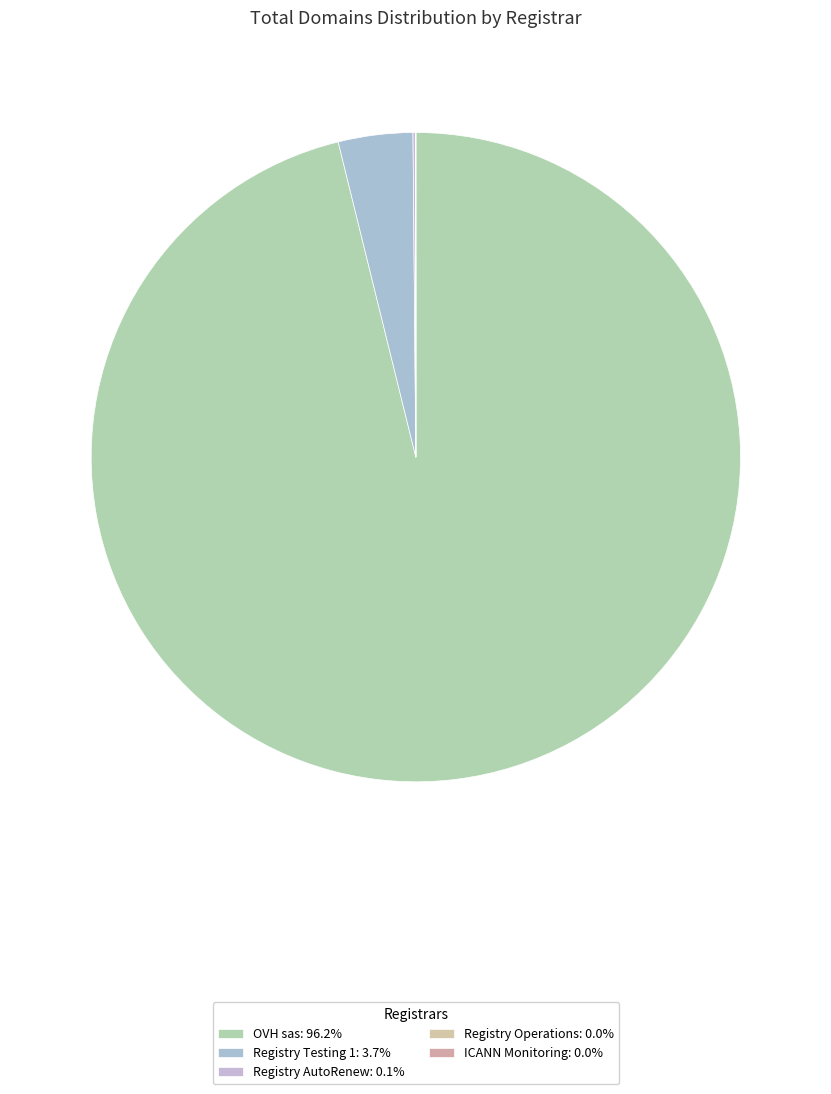

Which category accounts for the majority?

OVH sas